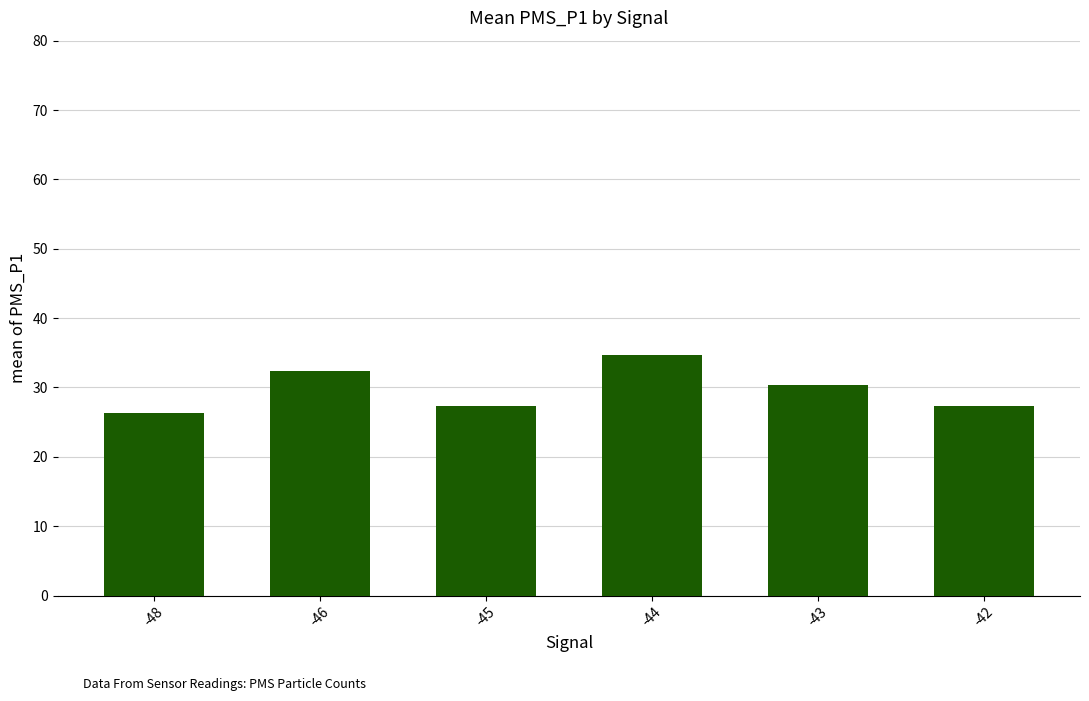

What value does the data have at -42?

27.3